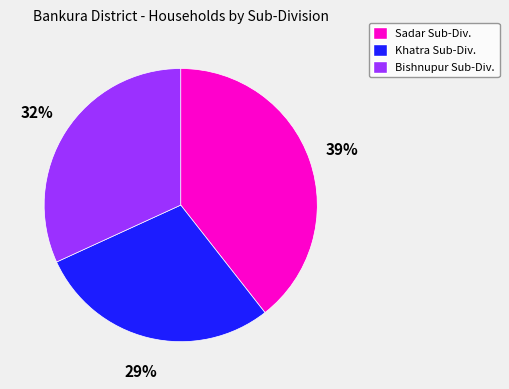

To the nearest percent, what is the average slice percentage?

33%